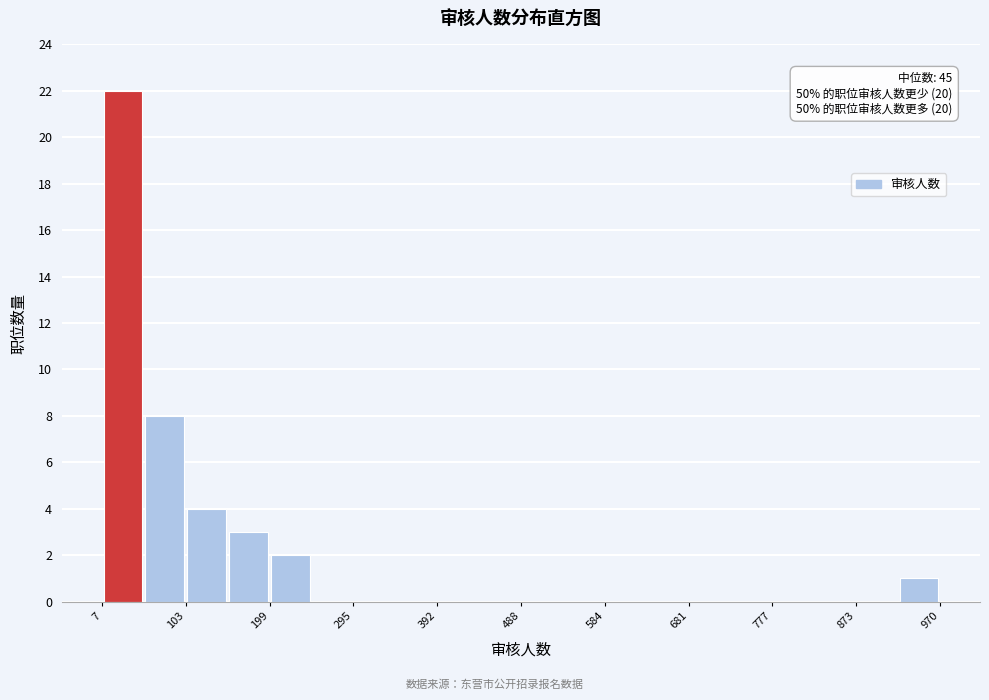

Over which range of the x-axis is the bar tallest?

10 to 60